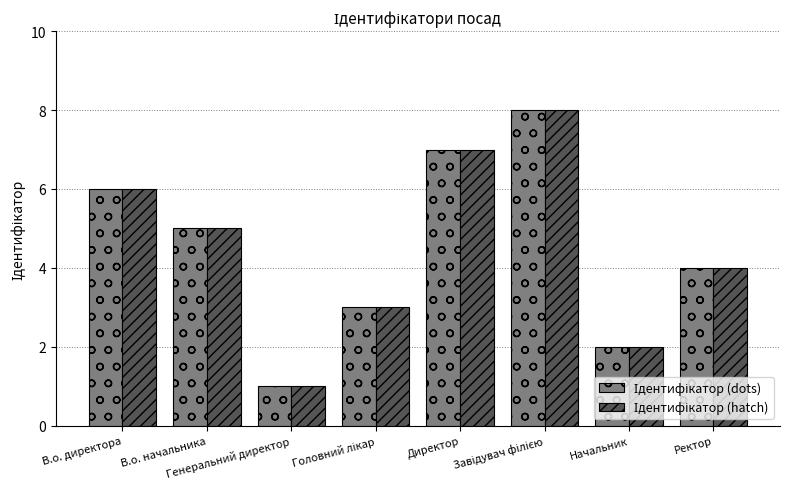

Does the chart contain any negative values?

No